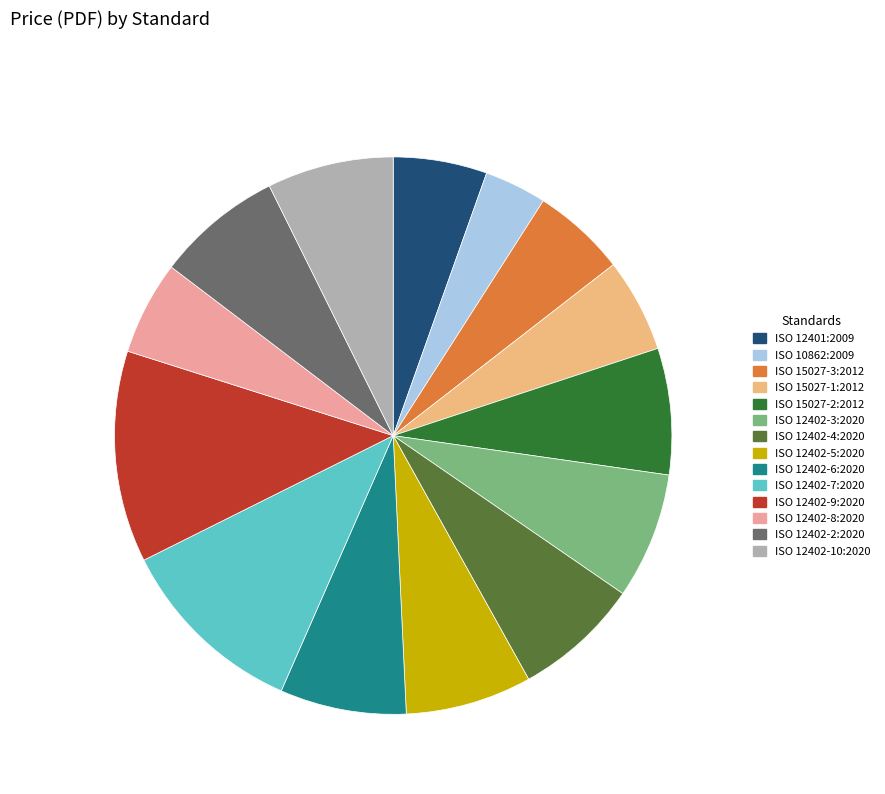

Do ISO 12402-7:2020 and ISO 12402-10:2020 together represent more than half of the pie?

No